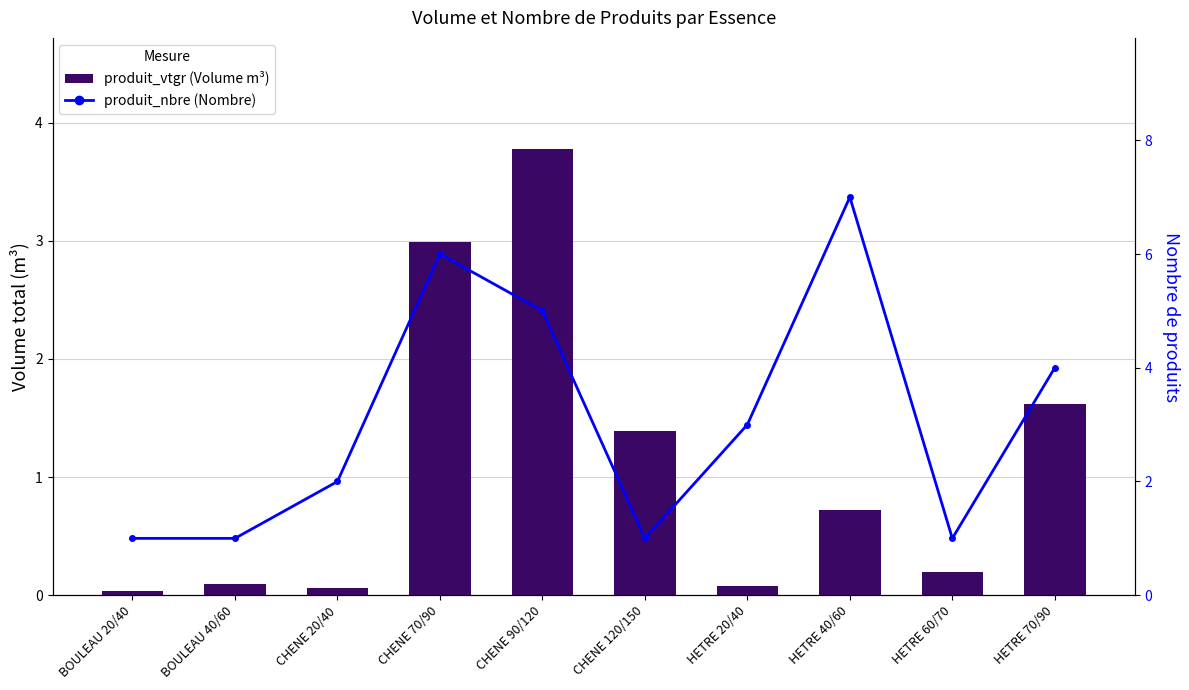

What is the difference between the second highest and second lowest values in the produit_vtgr series?

2.9